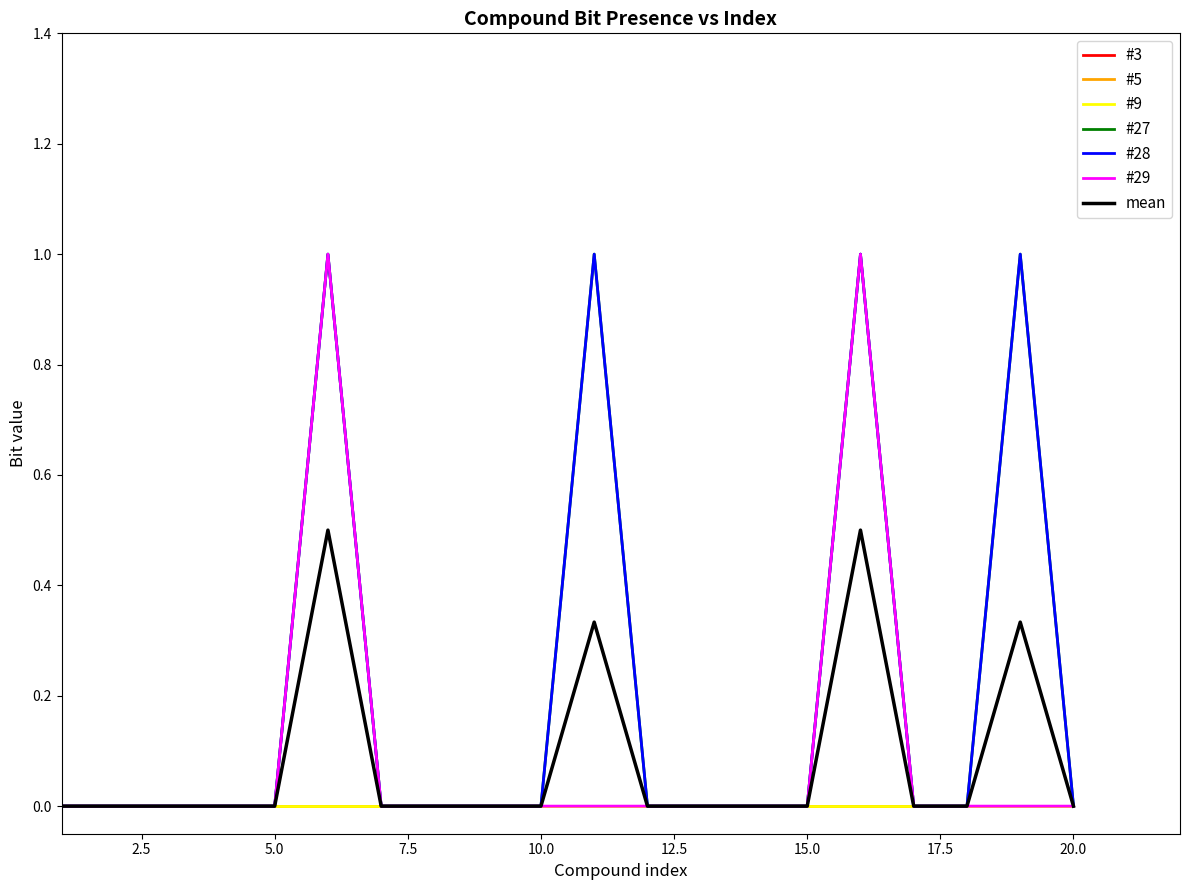

Which category has the lowest value in the #9 series?

1